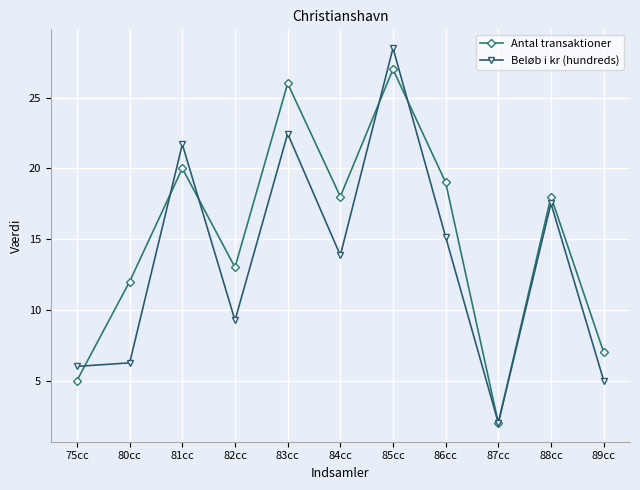

What is the approximate value of Beløb i kr (hundreds) at 88cc?

17.5